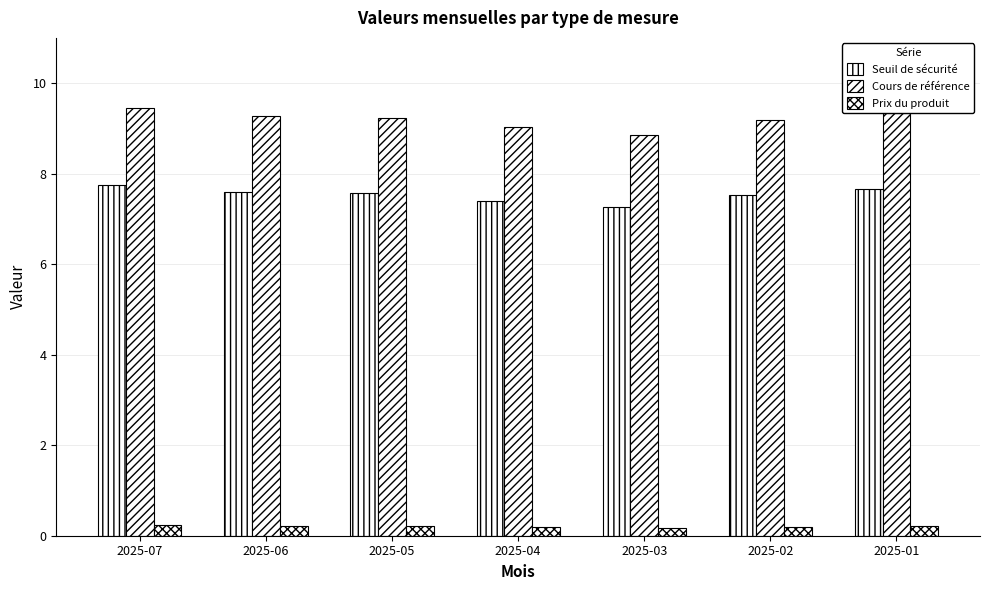

How many Prix du produit values are between 0 and 1?

7